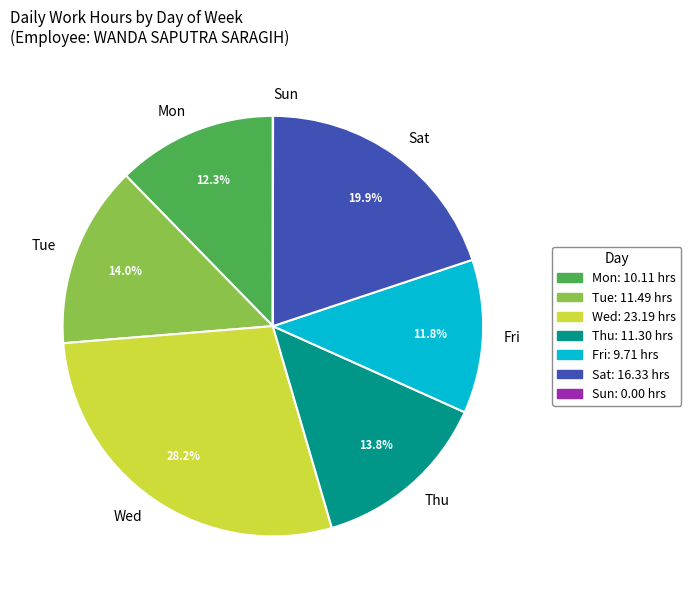

Which category has the biggest portion of the pie?

Wed